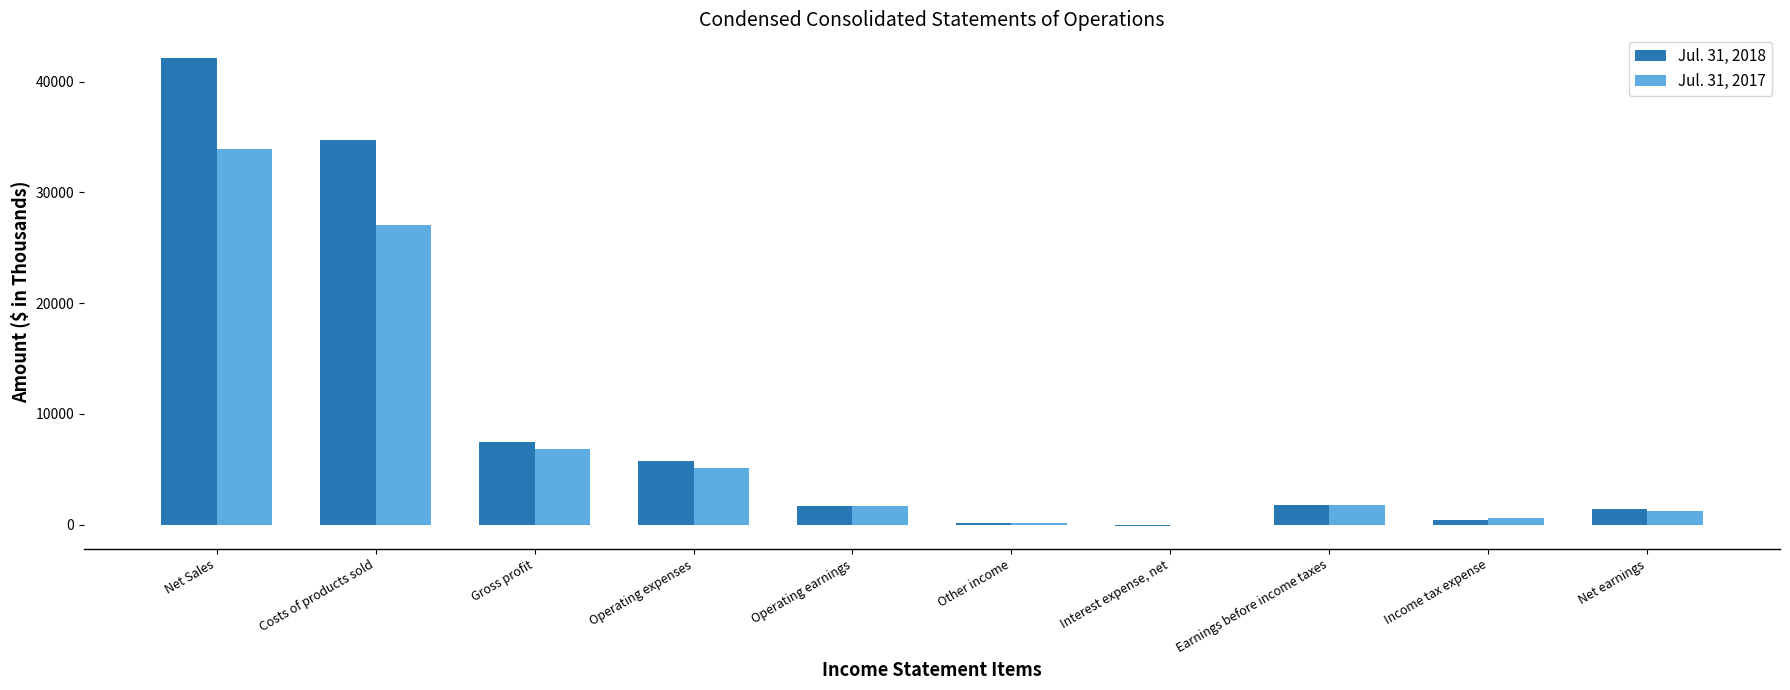

What is the greatest value displayed?

42152